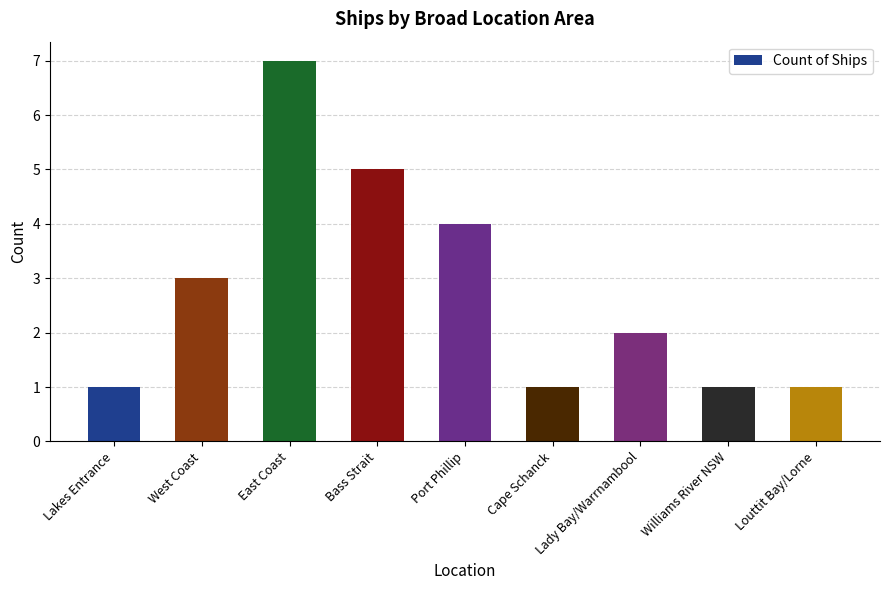

At which category does the chart reach its peak across all series?

East Coast